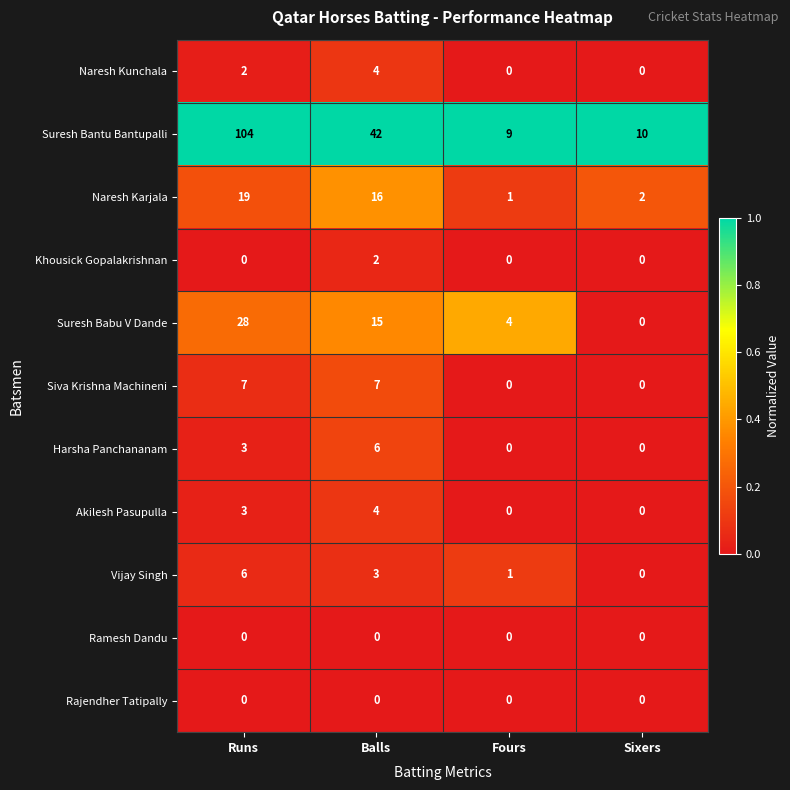

At which label does Naresh Kunchala reach its peak?

Balls